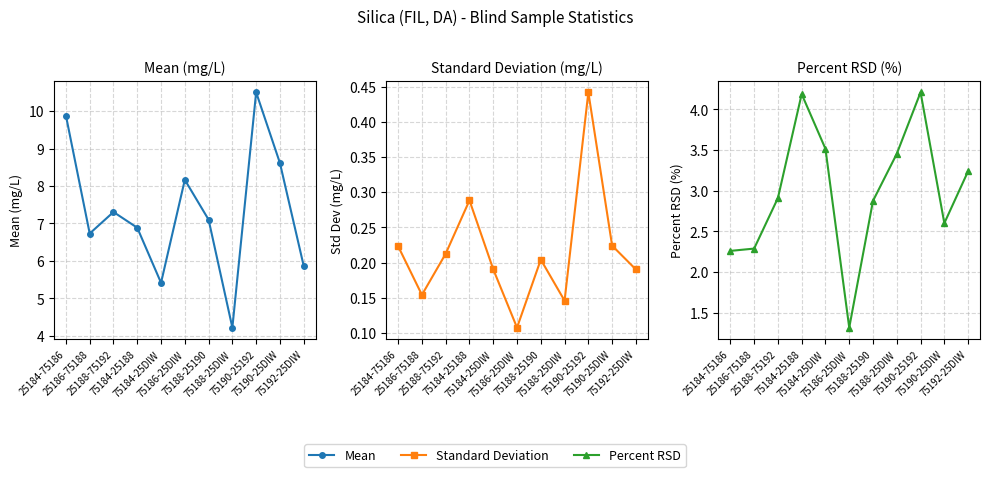

What is the difference between the Mean values at 75190-25192 and 25188-75192?

3.2